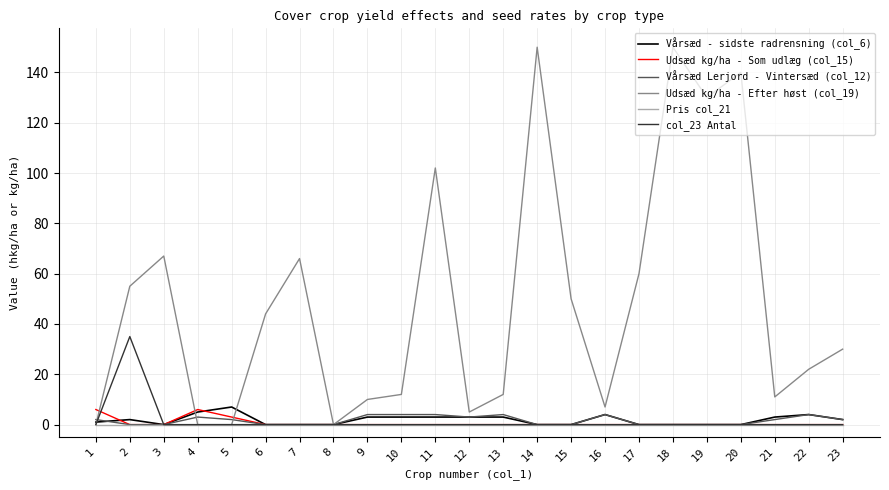

Reading left to right, extract all data points from this chart.

Vårsæd - sidste radrensning (col_6): 1=1	2=2	3=0	4=5	5=7	6=0	7=0	8=0	9=3	10=3	11=3	12=3	13=3	14=0	15=0	16=4	17=0	18=0	19=0	20=0	21=3	22=4	23=2
Udsæd kg/ha - Som udlæg (col_15): 1=6	2=0	3=0	4=6	5=3	6=0	7=0	8=0	9=0	10=0	11=0	12=0	13=0	14=0	15=0	16=0	17=0	18=0	19=0	20=0	21=0	22=0	23=0
Vårsæd Lerjord - Vintersæd (col_12): 1=2	2=0	3=0	4=3	5=2	6=0	7=0	8=0	9=4	10=4	11=4	12=3	13=4	14=0	15=0	16=4	17=0	18=0	19=0	20=0	21=2	22=4	23=2
Udsæd kg/ha - Efter høst (col_19): 1=0	2=55	3=67	4=0	5=0	6=44	7=66	8=0	9=10	10=12	11=102	12=5	13=12	14=150	15=50	16=7	17=60	18=150	19=130	20=140	21=11	22=22	23=30
Pris col_21: 1=0	2=0	3=0	4=0	5=0	6=0	7=0	8=0	9=0	10=0	11=0	12=0	13=0	14=0	15=0	16=0	17=0	18=0	19=0	20=0	21=0	22=0	23=0
col_23 Antal: 1=0	2=35	3=0	4=0	5=0	6=0	7=0	8=0	9=0	10=0	11=0	12=0	13=0	14=0	15=0	16=0	17=0	18=0	19=0	20=0	21=0	22=0	23=0